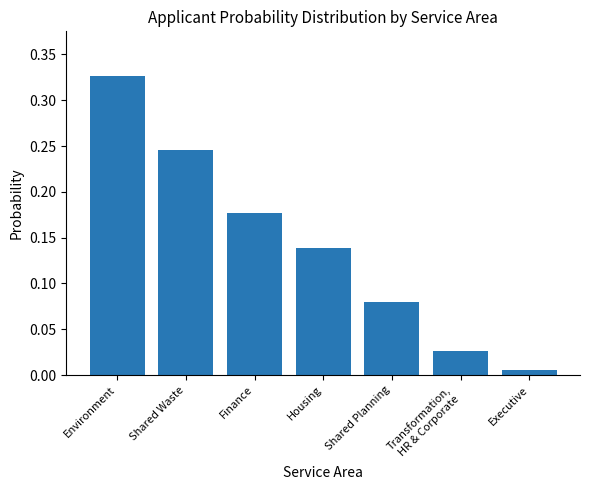

What is the sum of all values?

1.0